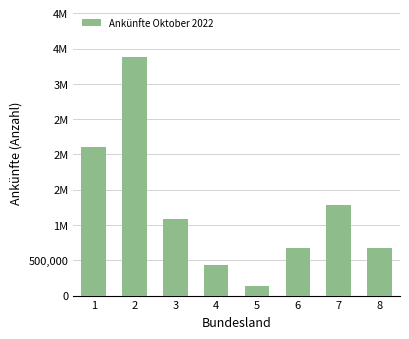

Reading right to left, list all the values displayed in this chart.

680085	1279302	675057	129001	439766	1080548	3379122	2106885